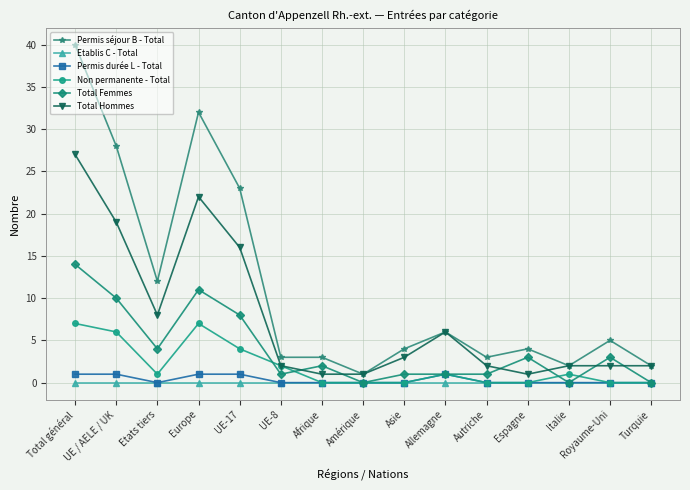

What are all the series names shown in the legend?

Permis séjour B - Total, Etablis C - Total, Permis durée L - Total, Non permanente - Total, Total Femmes, Total Hommes